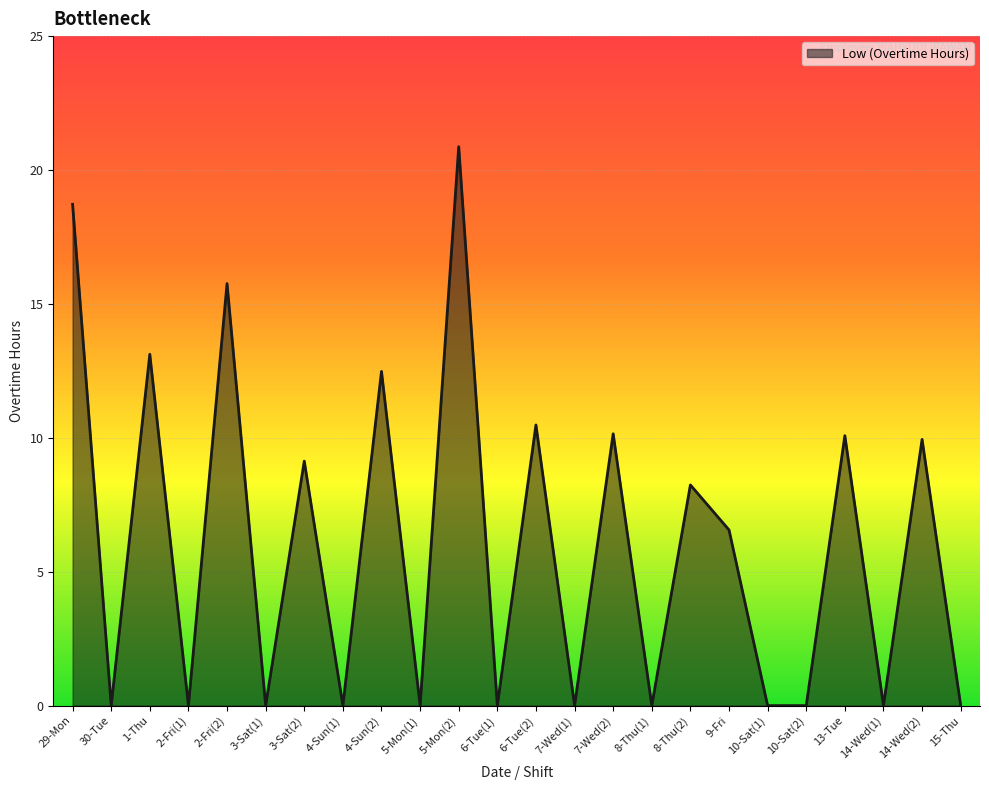

The chart shows a value of 9.5 at 9-Fri. True or false?

False